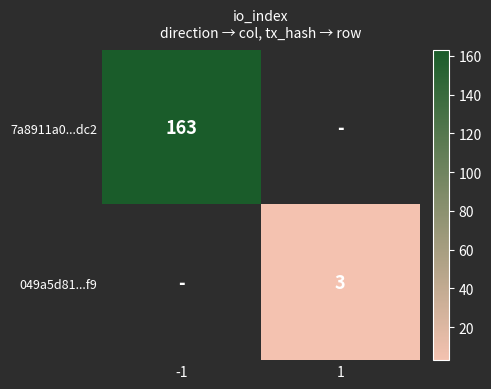

At which category does the chart reach its minimum across all series?

1